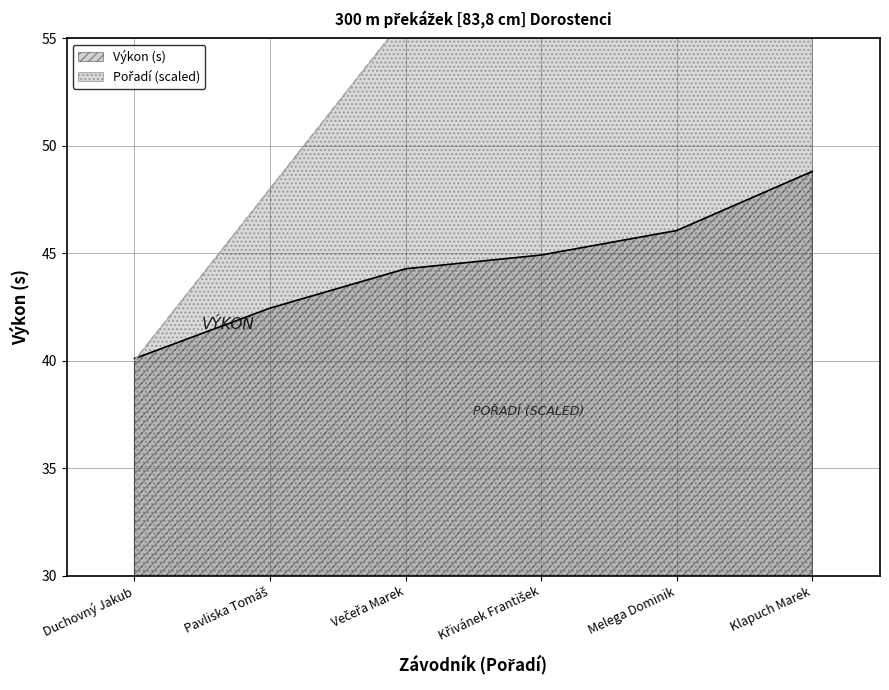

Reading left to right, transcribe all the data shown in this chart.

Pořadí: 40.0	48.0	56.0	64.0	72.0	80.0
Výkon: 40.1	42.5	44.3	44.9	46.1	48.8